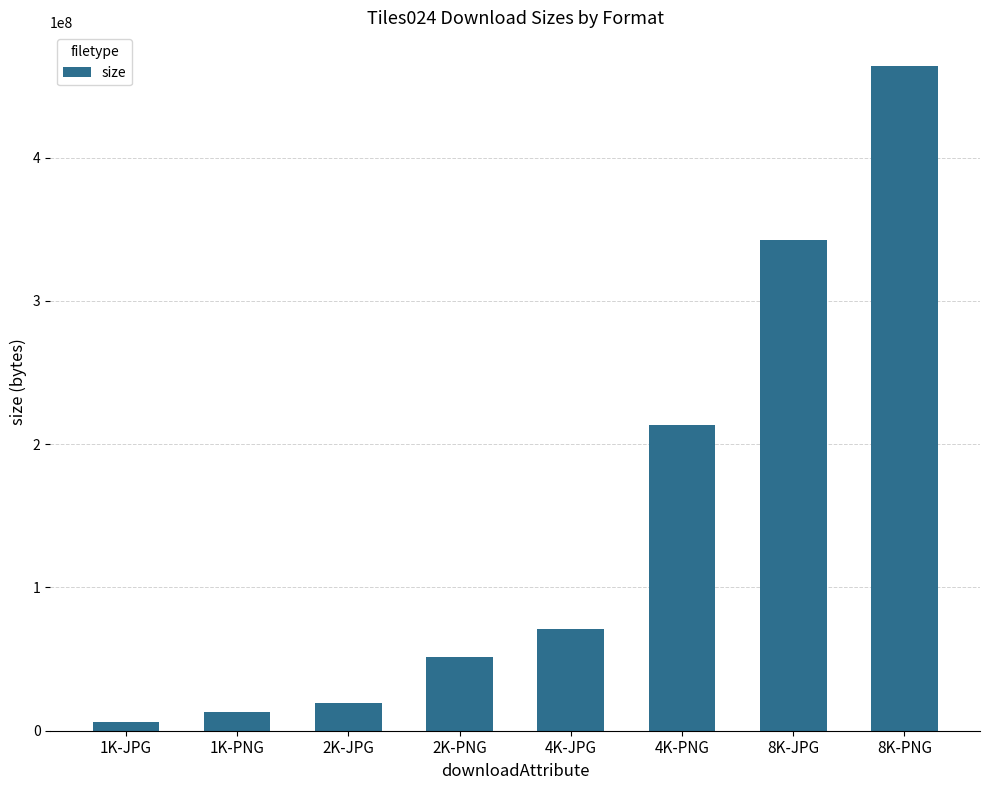

The chart shows a value of 31228836 at 2K-PNG. True or false?

False